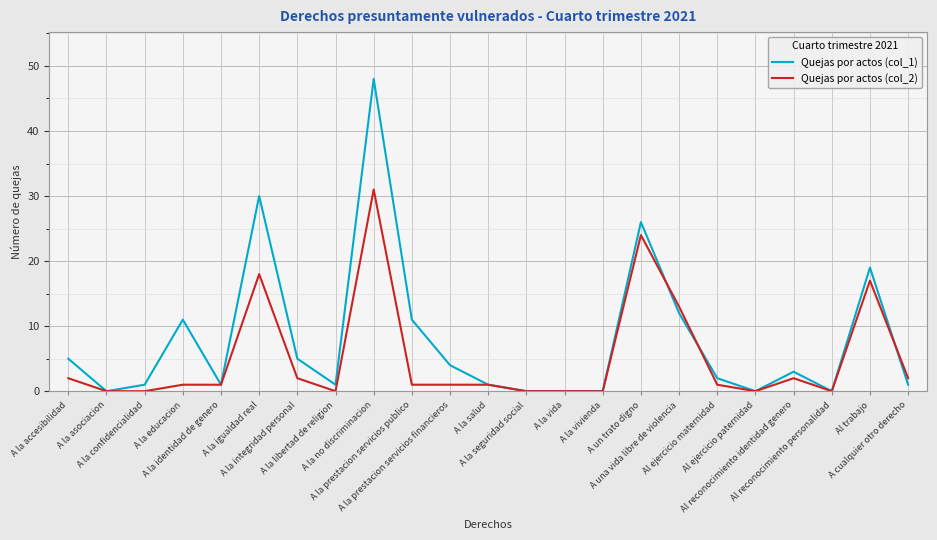

Between A la asociacion and Al trabajo, which series saw the biggest shift?

Quejas por actos (col_1)